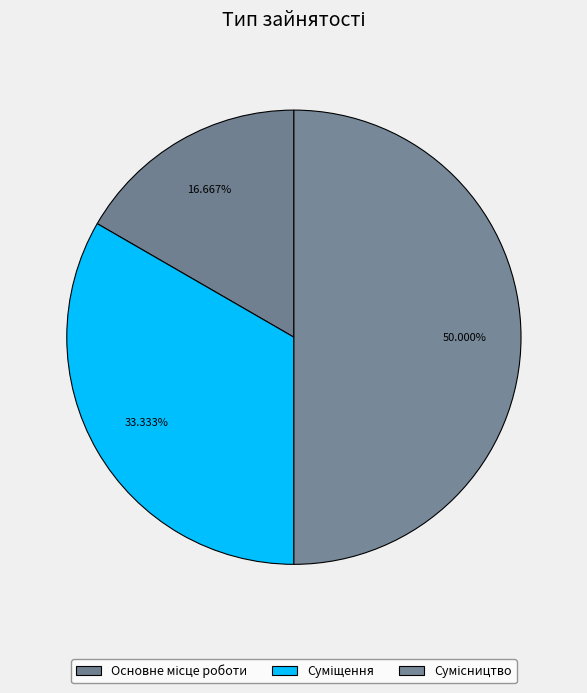

How many segments does this pie chart have?

3